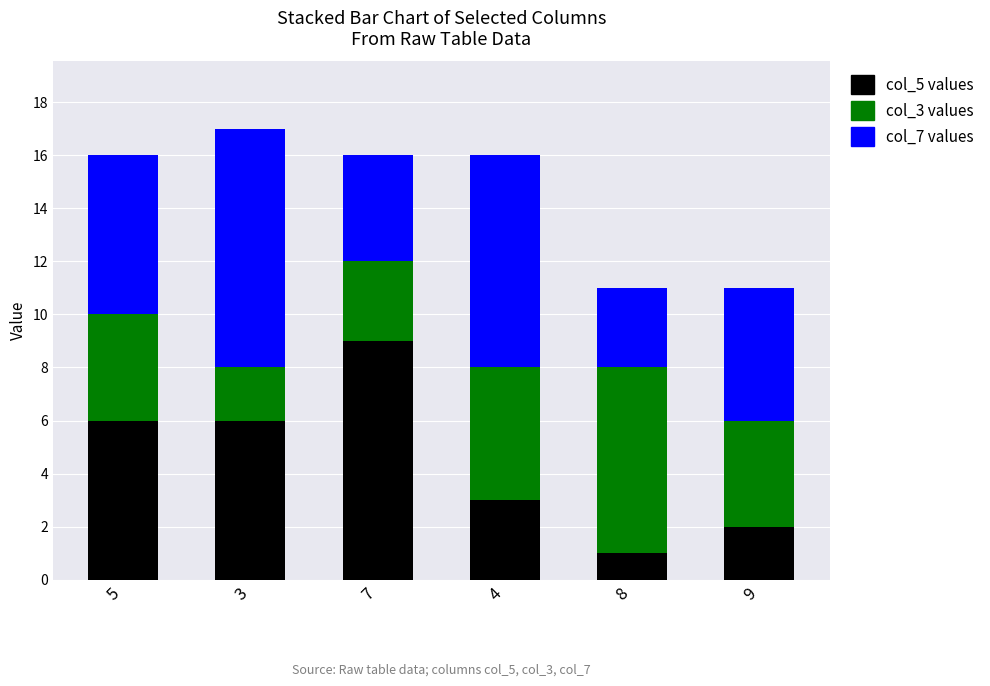

Reading left to right, list the values for the col_5 series.

6	6	9	3	1	2